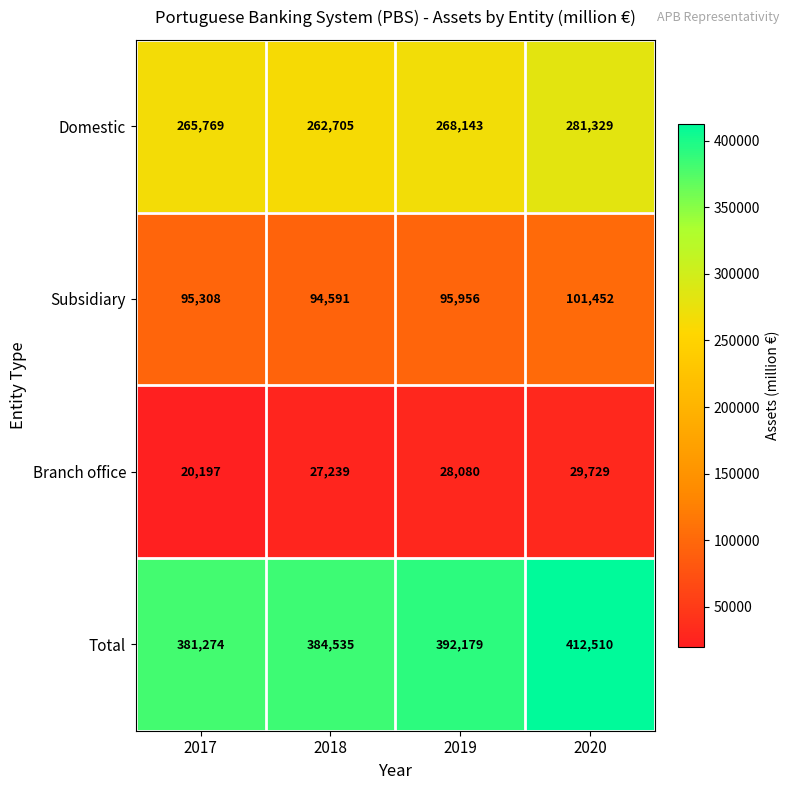

Reading left to right, what are all the values shown in this chart?

Domestic: 2017=265769	2018=262705	2019=268143	2020=281329
Subsidiary: 2017=95308	2018=94591	2019=95956	2020=101452
Branch office: 2017=20197	2018=27239	2019=28080	2020=29729
Total: 2017=381274	2018=384535	2019=392179	2020=412510